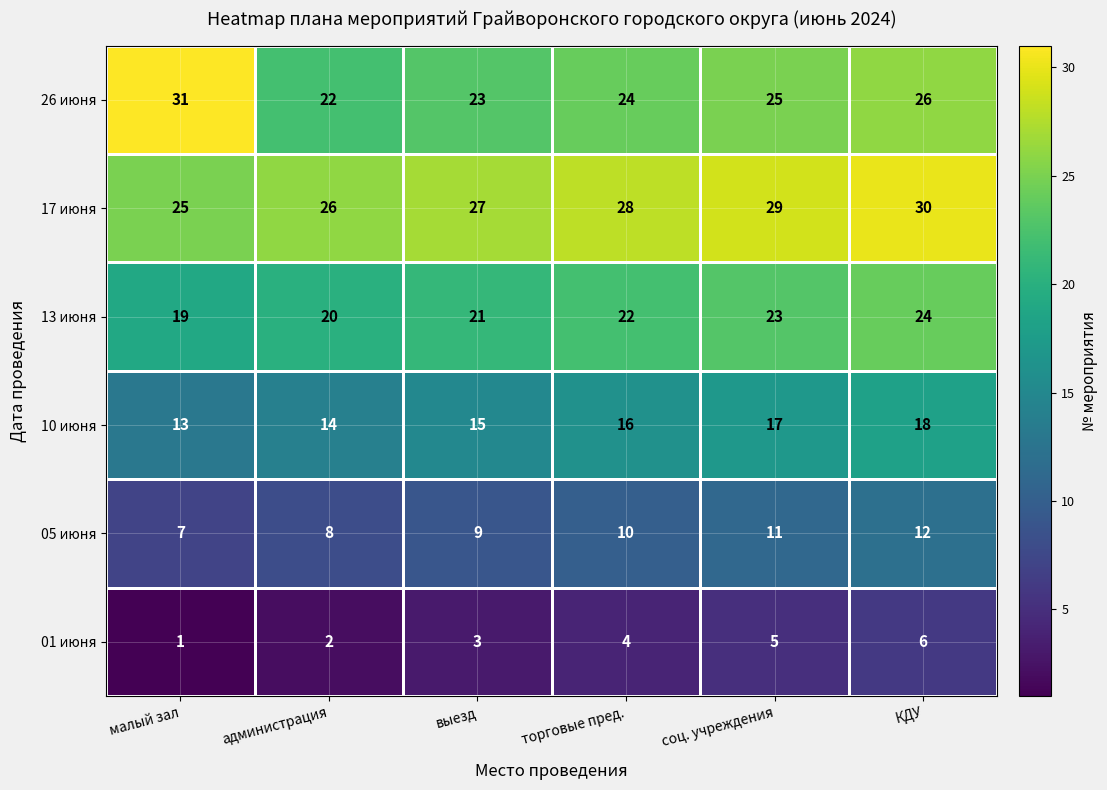

Which series has the largest total across all categories?

17 июня